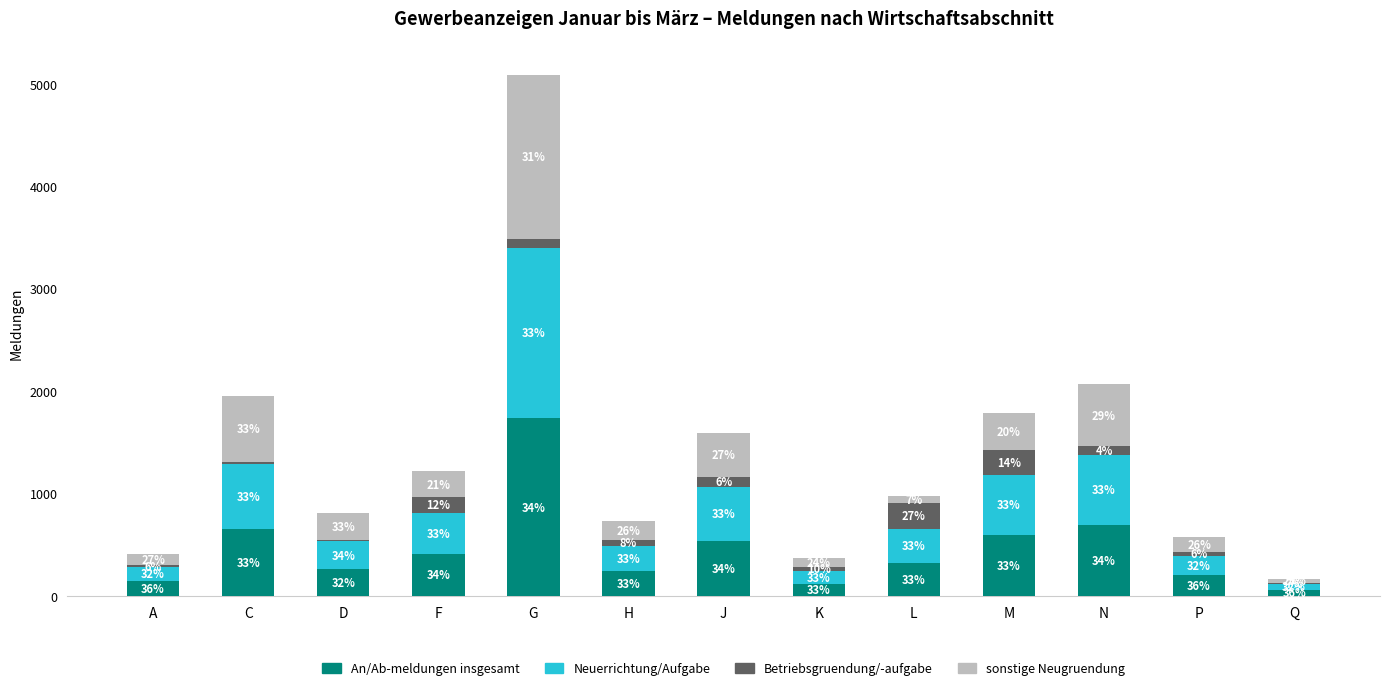

At C, list the series in order from smallest to largest.

Betriebsgruendung/-aufgabe, sonstige Neugruendung, Neuerrichtung/Aufgabe, An/Ab-meldungen insgesamt